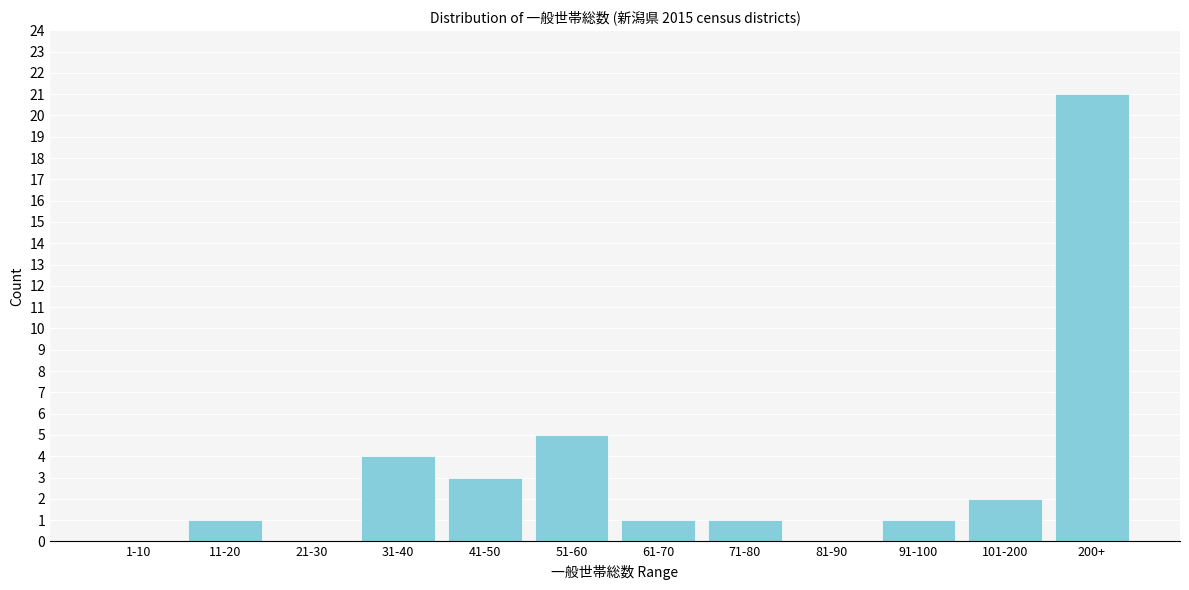

Reading left to right, transcribe all the data shown in this chart.

1-10=0	11-20=1	21-30=0	31-40=4	41-50=3	51-60=5	61-70=1	71-80=1	81-90=0	91-100=1	101-200=2	200+=21